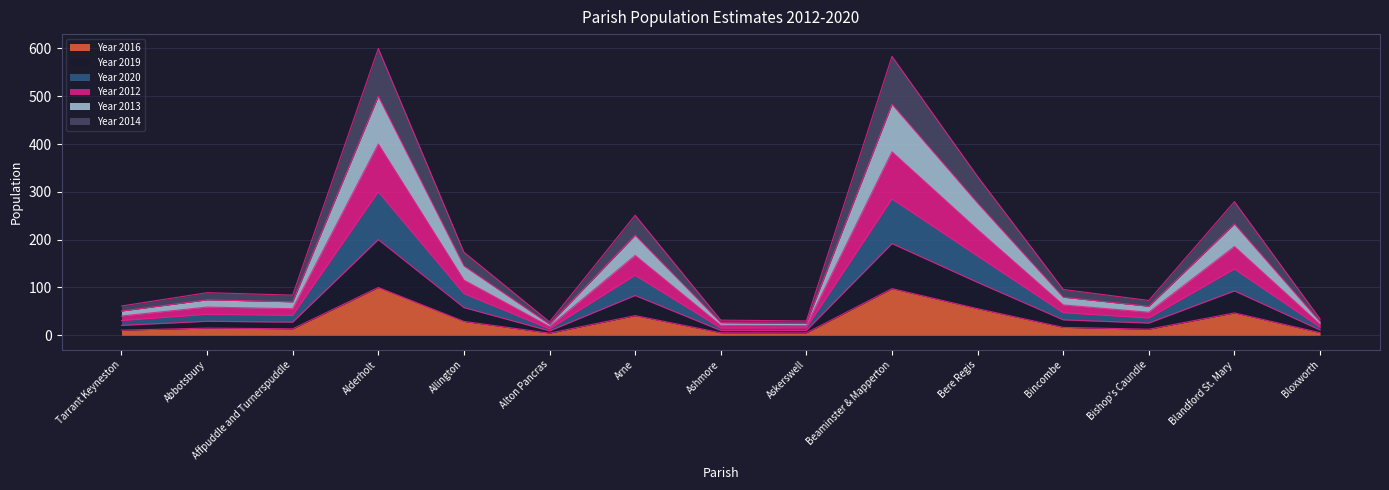

What is the minimum value shown in the chart?

4.5